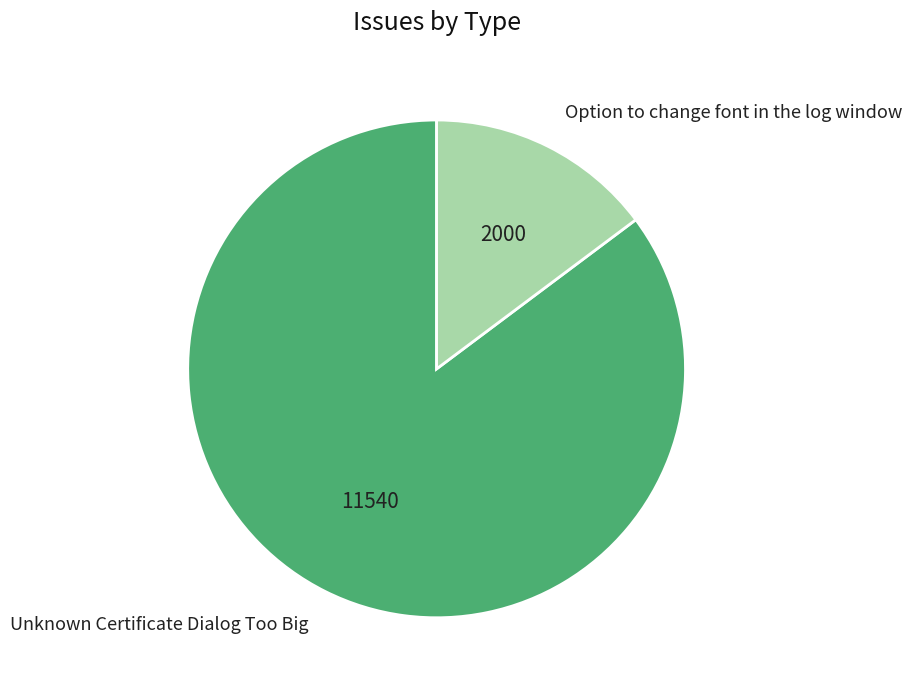

Is the sum of Unknown Certificate Dialog Too Big and Option to change font in the log window greater than half?

Yes